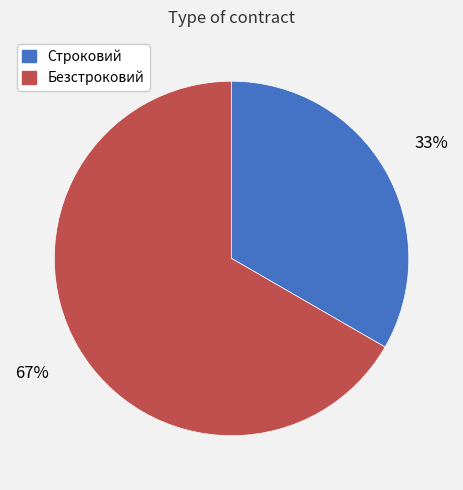

How many segments does this pie chart have?

2